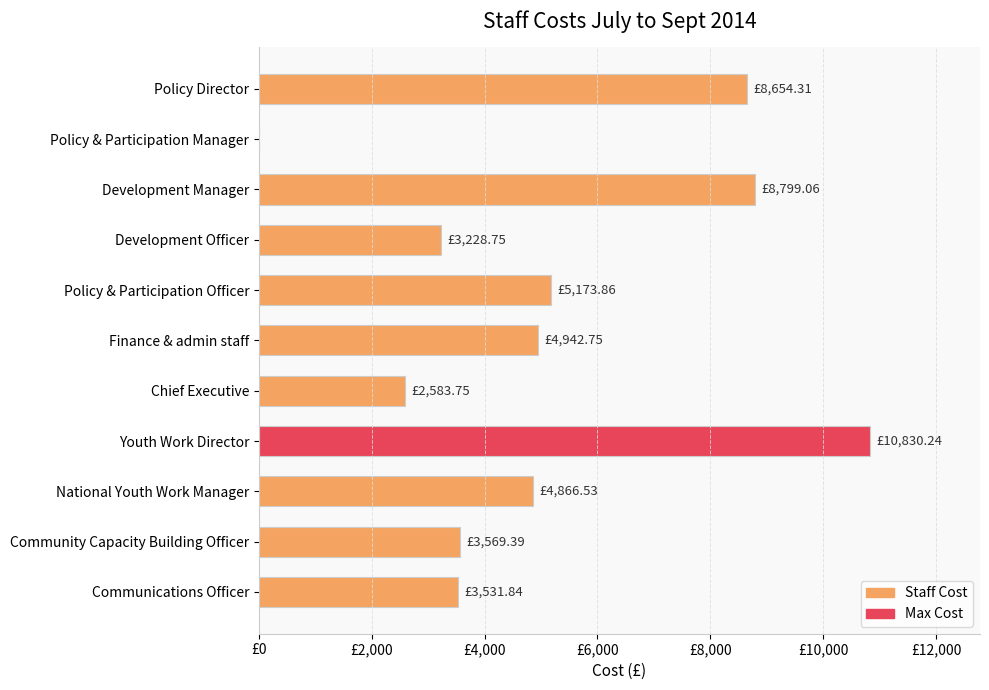

How many values are above zero?

10